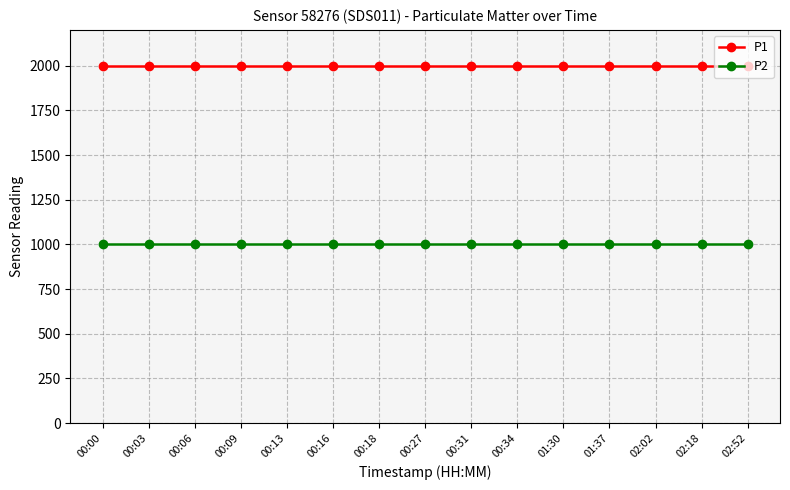

What is the lowest value of the P1 series?

1999.9